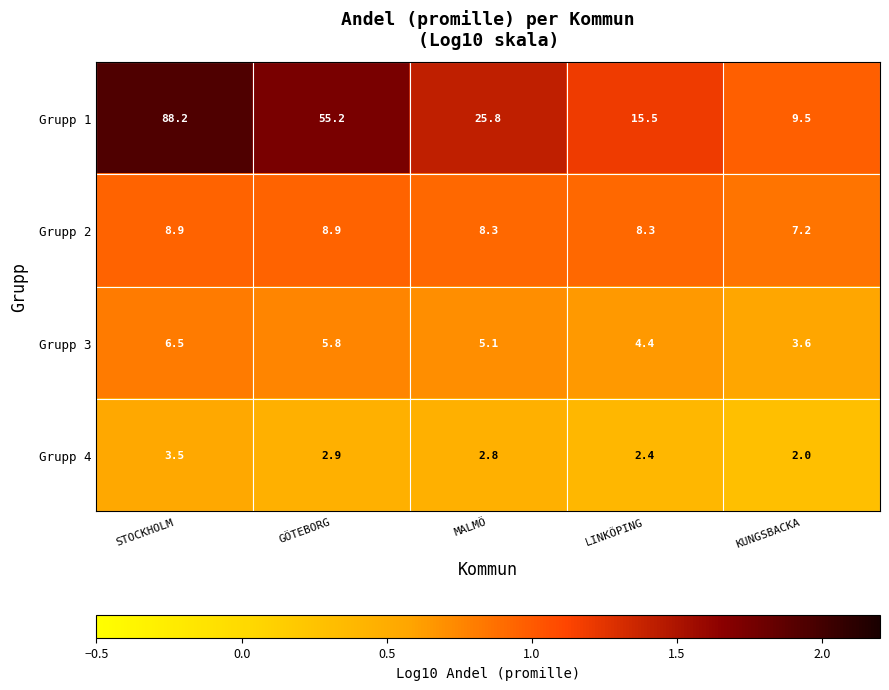

Is the value of Grupp 4 at MALMÖ greater than the value of Grupp 2 at MALMÖ?

No